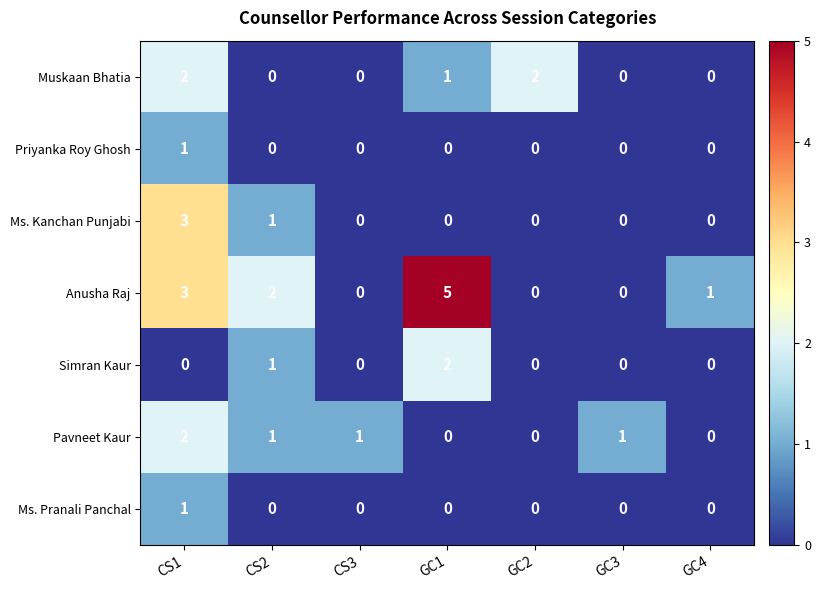

Count the number of categories in the chart.

7